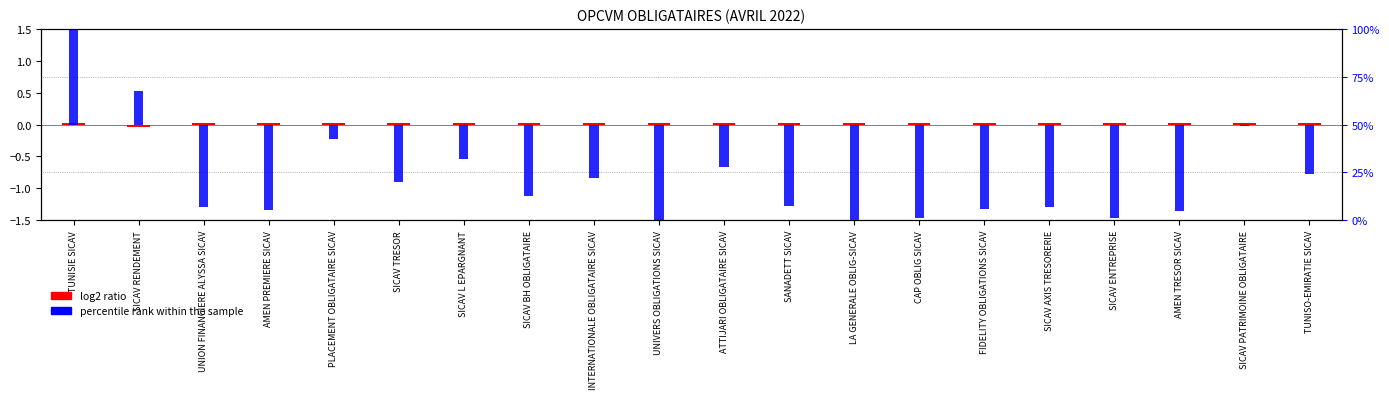

Reading left to right, what are all the values shown in this chart?

log2 ratio: TUNISIE SICAV=0.0	SICAV RENDEMENT=-0.0	UNION FINANCIERE ALYSSA SICAV=0.0	AMEN PREMIERE SICAV=0.0	PLACEMENT OBLIGATAIRE SICAV=0.0	SICAV TRESOR=0.0	SICAV L EPARGNANT=0.0	SICAV BH OBLIGATAIRE=0.0	INTERNATIONALE OBLIGATAIRE SICAV=0.0	UNIVERS OBLIGATIONS SICAV=0.0	ATTIJARI OBLIGATAIRE SICAV=0.0	SANADETT SICAV=0.0	LA GENERALE OBLIG-SICAV=0.0	CAP OBLIG SICAV=0.0	FIDELITY OBLIGATIONS SICAV=0.0	SICAV AXIS TRESORERIE=0.0	SICAV ENTREPRISE=0.0	AMEN TRESOR SICAV=0.0	SICAV PATRIMOINE OBLIGATAIRE=0.0	TUNISO-EMIRATIE SICAV=0.0
percentile rank within the sample: TUNISIE SICAV=1.5	SICAV RENDEMENT=0.5	UNION FINANCIERE ALYSSA SICAV=-1.3	AMEN PREMIERE SICAV=-1.3	PLACEMENT OBLIGATAIRE SICAV=-0.2	SICAV TRESOR=-0.9	SICAV L EPARGNANT=-0.5	SICAV BH OBLIGATAIRE=-1.1	INTERNATIONALE OBLIGATAIRE SICAV=-0.8	UNIVERS OBLIGATIONS SICAV=-1.5	ATTIJARI OBLIGATAIRE SICAV=-0.7	SANADETT SICAV=-1.3	LA GENERALE OBLIG-SICAV=-1.5	CAP OBLIG SICAV=-1.5	FIDELITY OBLIGATIONS SICAV=-1.3	SICAV AXIS TRESORERIE=-1.3	SICAV ENTREPRISE=-1.5	AMEN TRESOR SICAV=-1.4	SICAV PATRIMOINE OBLIGATAIRE=-0.0	TUNISO-EMIRATIE SICAV=-0.8